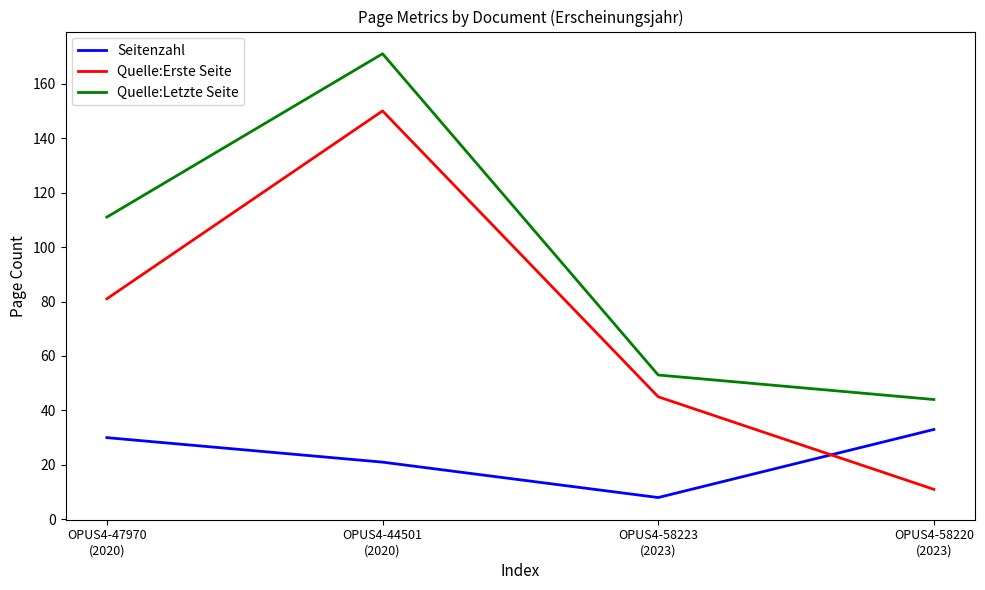

True or false: Quelle:Letzte Seite has a value of 23 at OPUS4-47970
(2020).

False